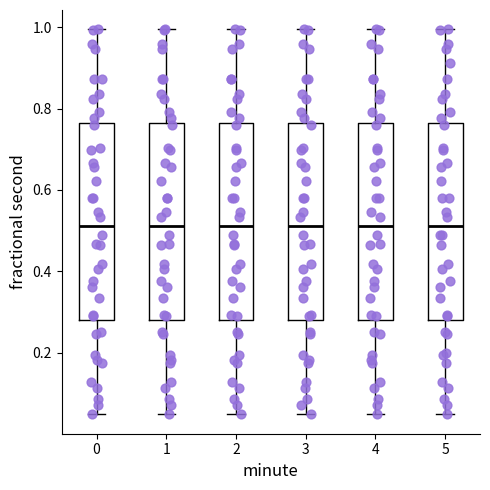

Reading left to right, read every box against the y-axis: the position of its median line, the range the box covers, and the ends of its whiskers. The values are not printed on the chart, so give them approximately, as read against the axis.

0: median 0.52, box 0.28 to 0.76, whiskers 0.04 to 1.00
1: median 0.52, box 0.28 to 0.76, whiskers 0.04 to 1.00
2: median 0.52, box 0.28 to 0.76, whiskers 0.04 to 1.00
3: median 0.52, box 0.28 to 0.76, whiskers 0.04 to 1.00
4: median 0.52, box 0.28 to 0.76, whiskers 0.04 to 1.00
5: median 0.52, box 0.28 to 0.76, whiskers 0.04 to 1.00